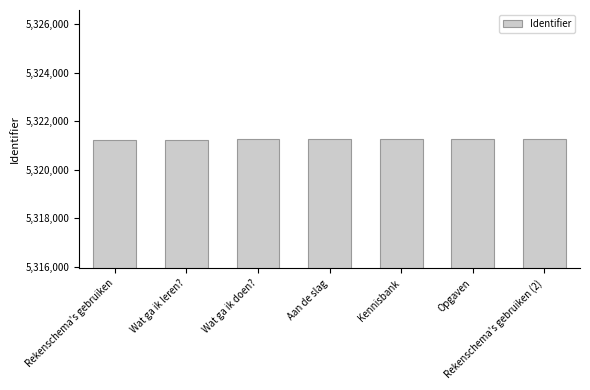

What is the sum of all values?

37248788